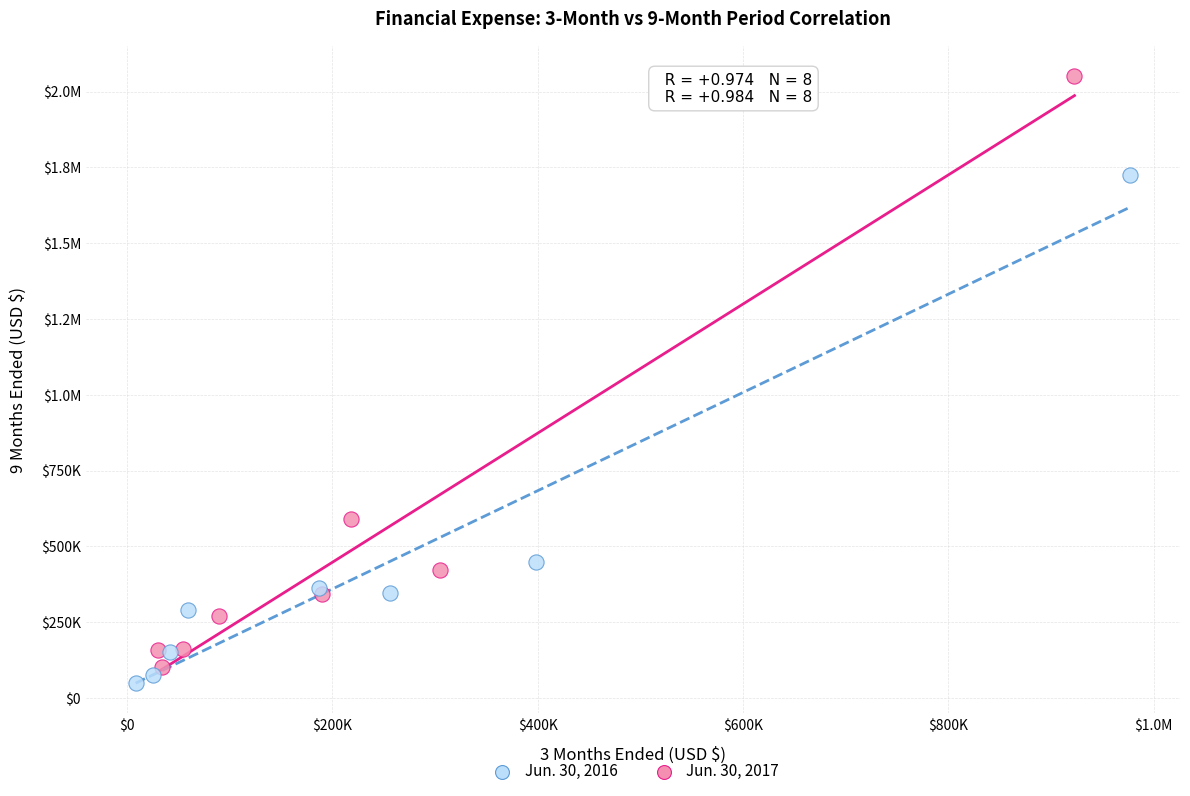

What are all the series names shown in the legend?

Jun. 30, 2016, Jun. 30, 2017